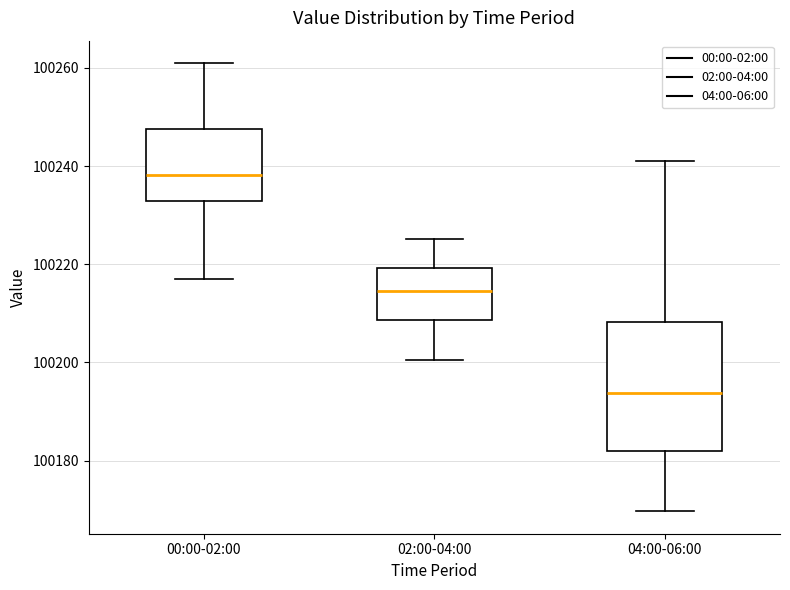

Reading left to right, read every box against the y-axis: the position of its median line, the range the box covers, and the ends of its whiskers. The values are not printed on the chart, so give them approximately, as read against the axis.

00:00-02:00: median 100238, box 100232 to 100248, whiskers 100216 to 100260
02:00-04:00: median 100214, box 100208 to 100220, whiskers 100200 to 100226
04:00-06:00: median 100194, box 100182 to 100208, whiskers 100170 to 100242